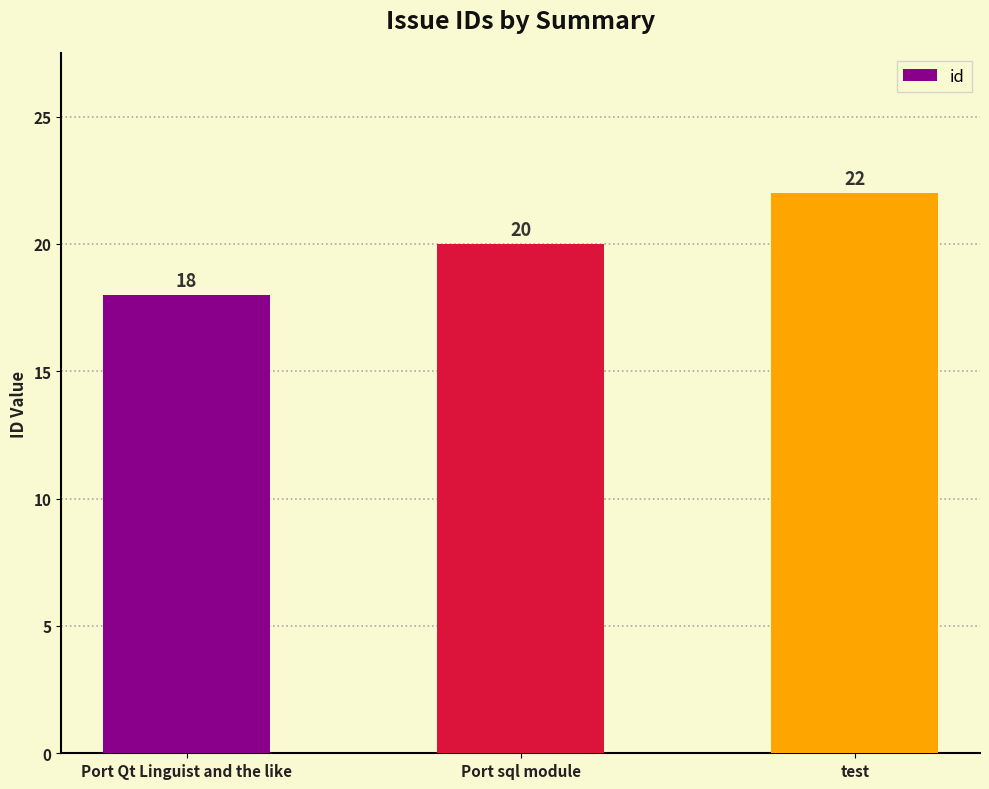

How many data points does each series have?

3